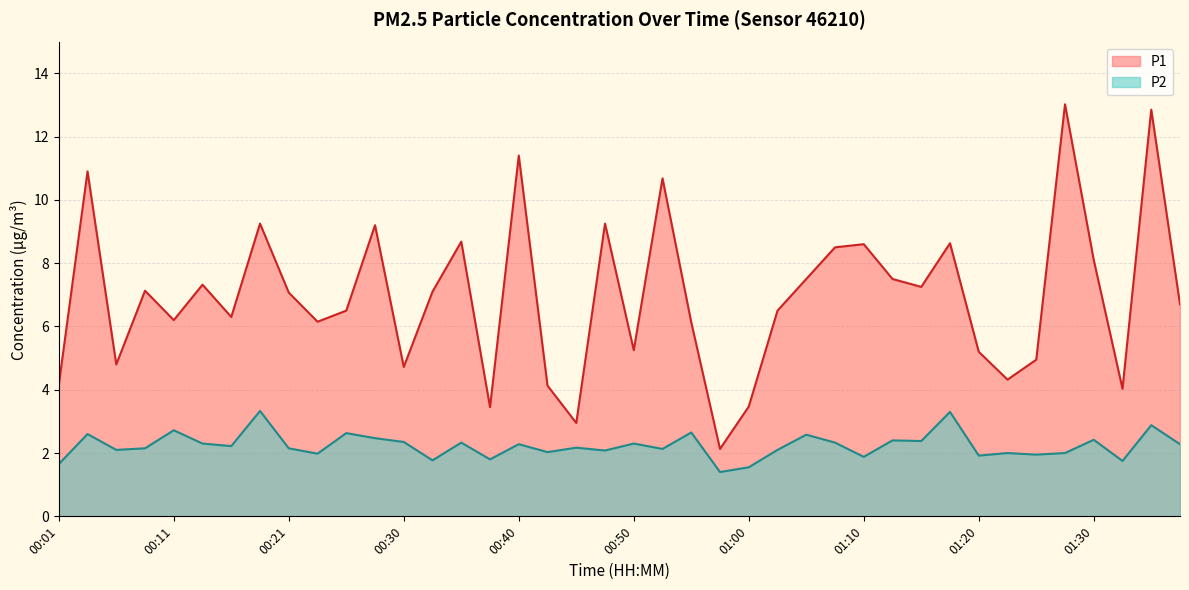

What is the approximate value of P1 at 00:43?

4.1